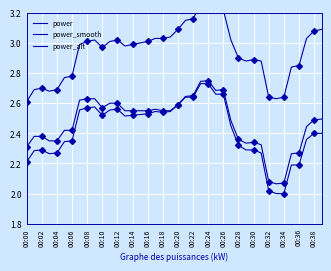

Which series has the largest total across all categories?

power_smooth